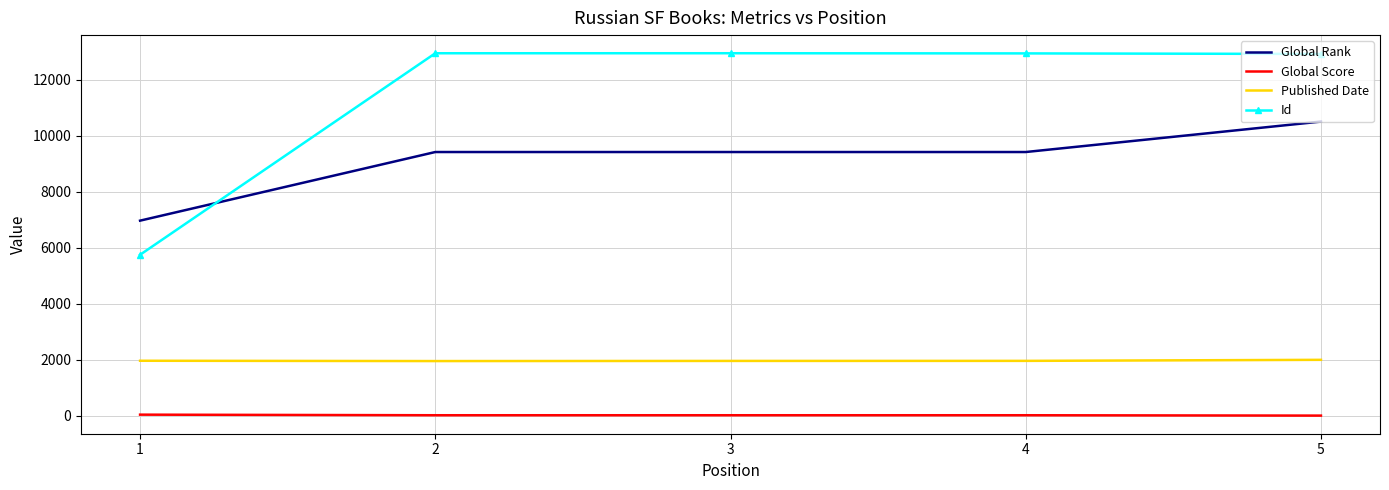

Rank the series by their maximum value, from highest to lowest.

Id, Global Rank, Published Date, Global Score